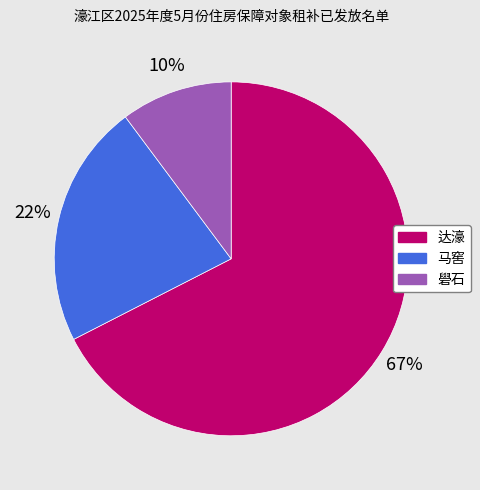

How many segments does this pie chart have?

3